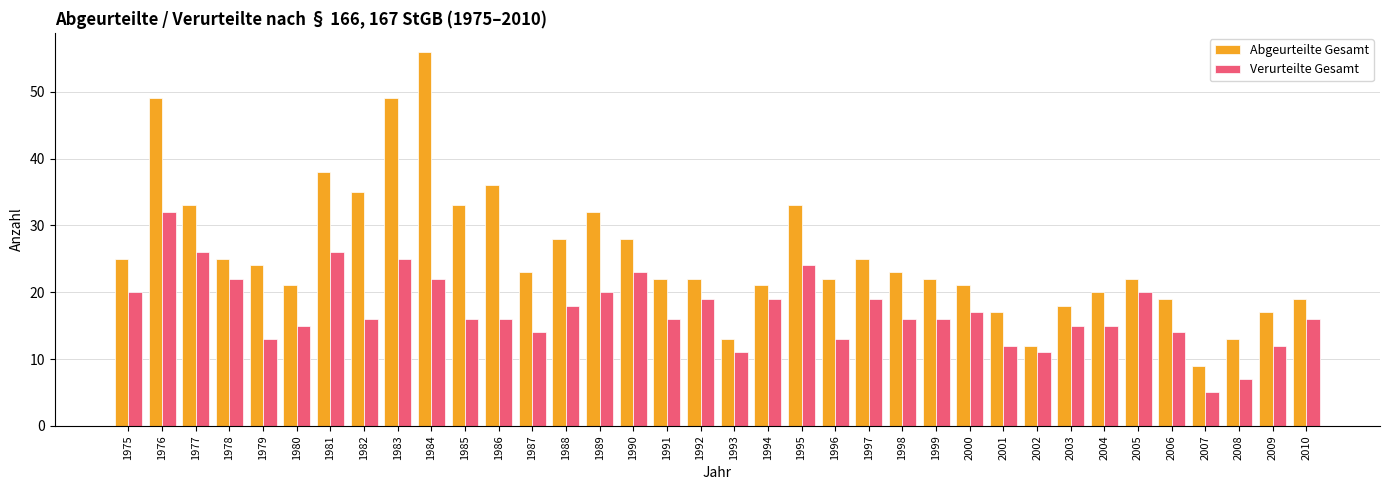

Reading left to right, list all the values displayed in this chart.

Abgeurteilte Gesamt: 1975=25	1976=49	1977=33	1978=25	1979=24	1980=21	1981=38	1982=35	1983=49	1984=56	1985=33	1986=36	1987=23	1988=28	1989=32	1990=28	1991=22	1992=22	1993=13	1994=21	1995=33	1996=22	1997=25	1998=23	1999=22	2000=21	2001=17	2002=12	2003=18	2004=20	2005=22	2006=19	2007=9	2008=13	2009=17	2010=19
Verurteilte Gesamt: 1975=20	1976=32	1977=26	1978=22	1979=13	1980=15	1981=26	1982=16	1983=25	1984=22	1985=16	1986=16	1987=14	1988=18	1989=20	1990=23	1991=16	1992=19	1993=11	1994=19	1995=24	1996=13	1997=19	1998=16	1999=16	2000=17	2001=12	2002=11	2003=15	2004=15	2005=20	2006=14	2007=5	2008=7	2009=12	2010=16